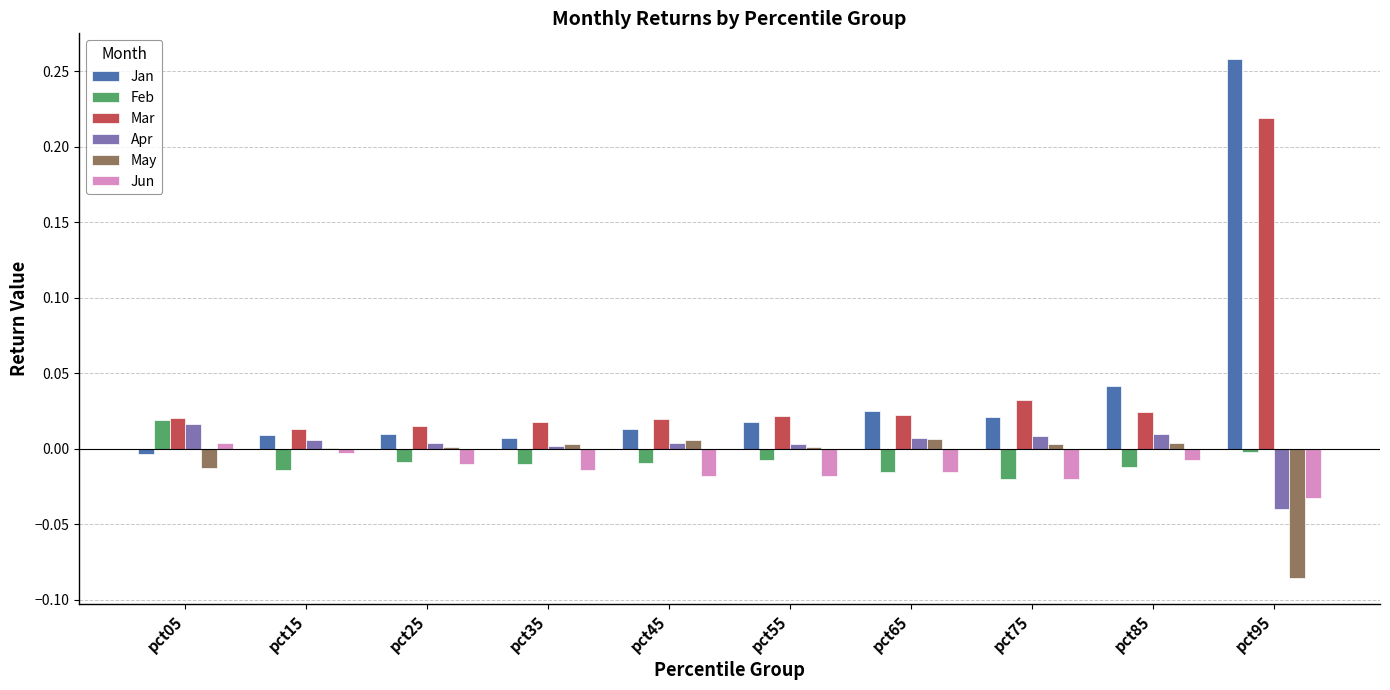

How many values in Jan are above zero?

9